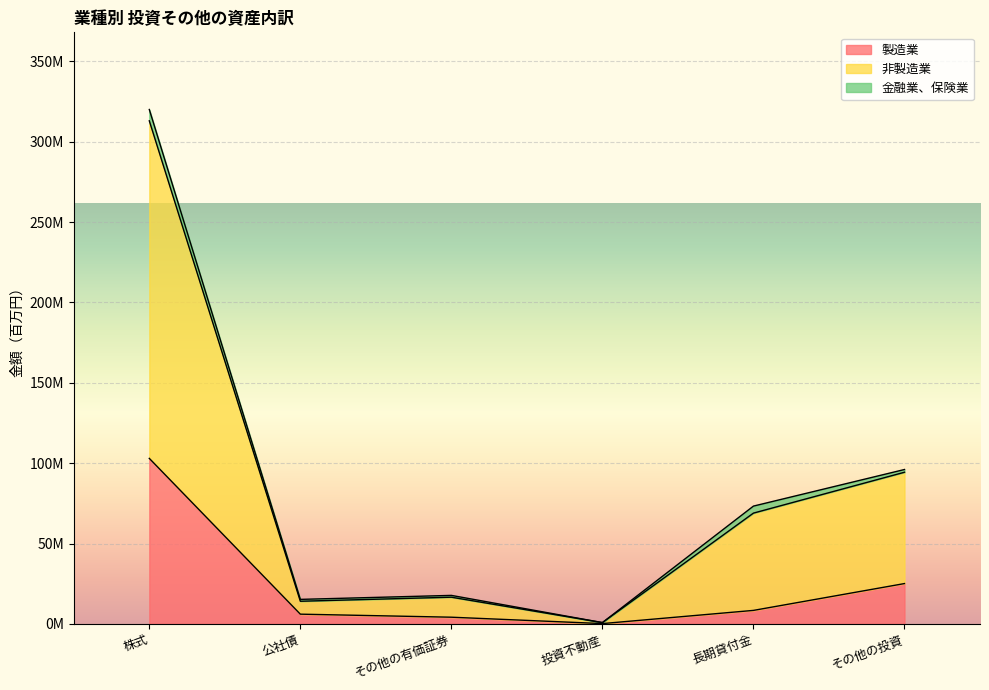

True or false: 製造業 has more than 1 interior local peaks.

False